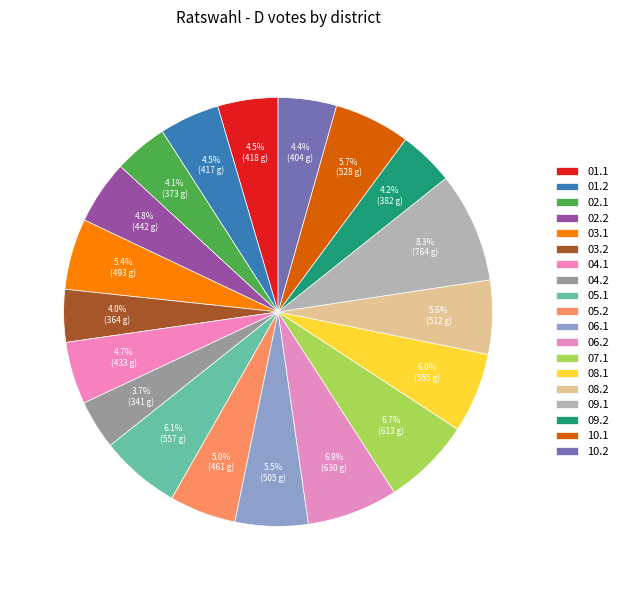

Is it true that 10.2 is 4% of the pie?

True